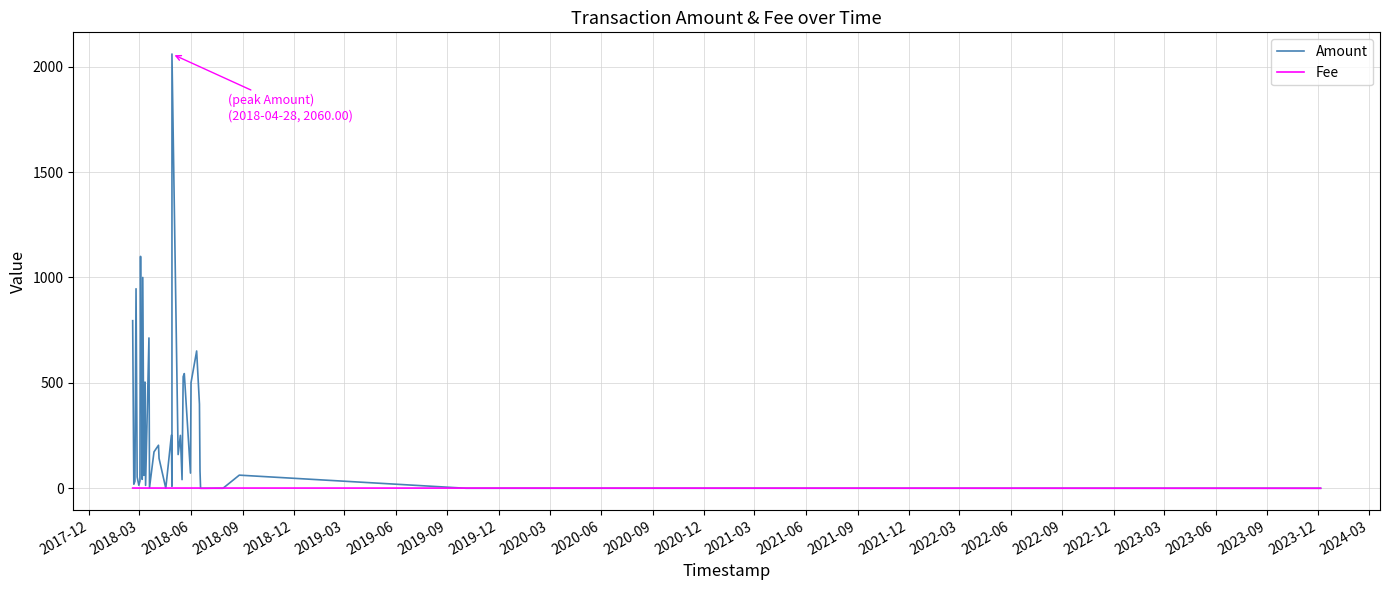

Is the value of Amount at 35 greater than the value of Fee at 2023-09?

No